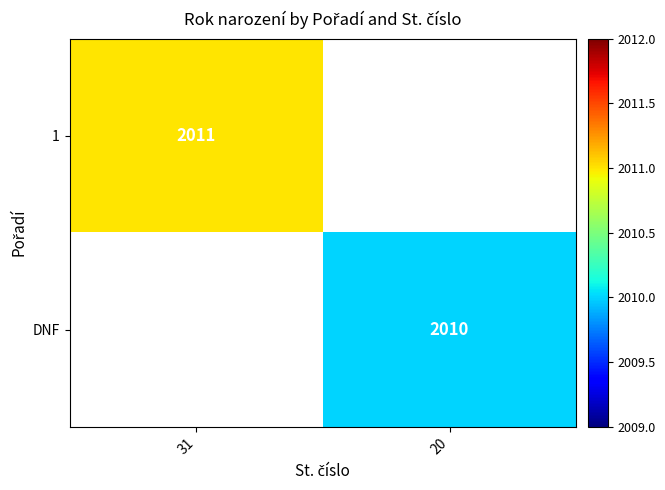

What is the maximum value shown in the chart?

2011.0